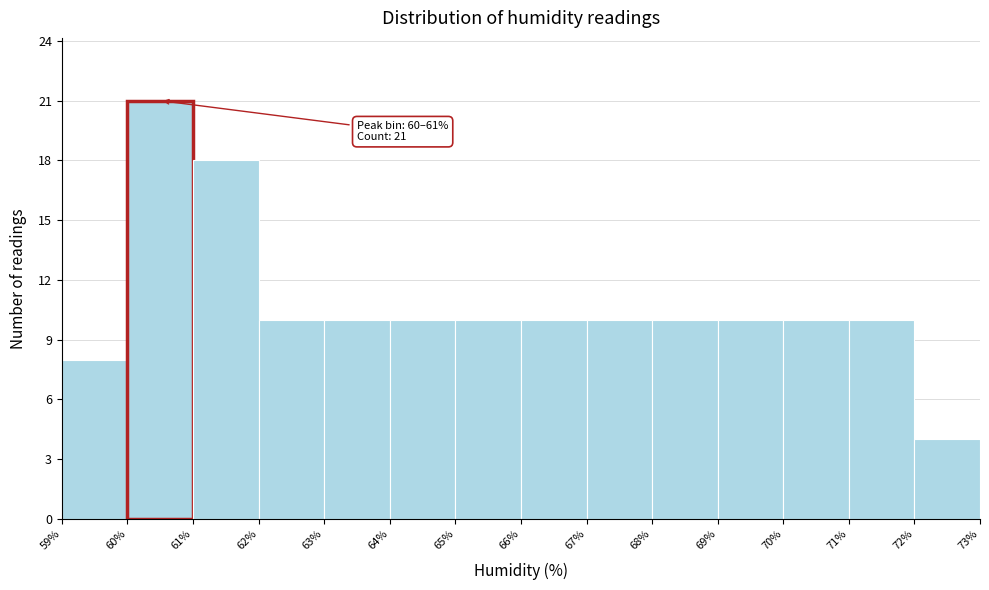

Which range on the x-axis has the tallest bar?

60% to 61%